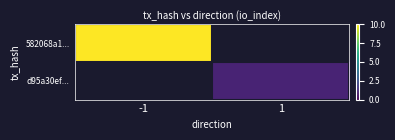

Which series has the largest range (max minus min)?

582068a1...